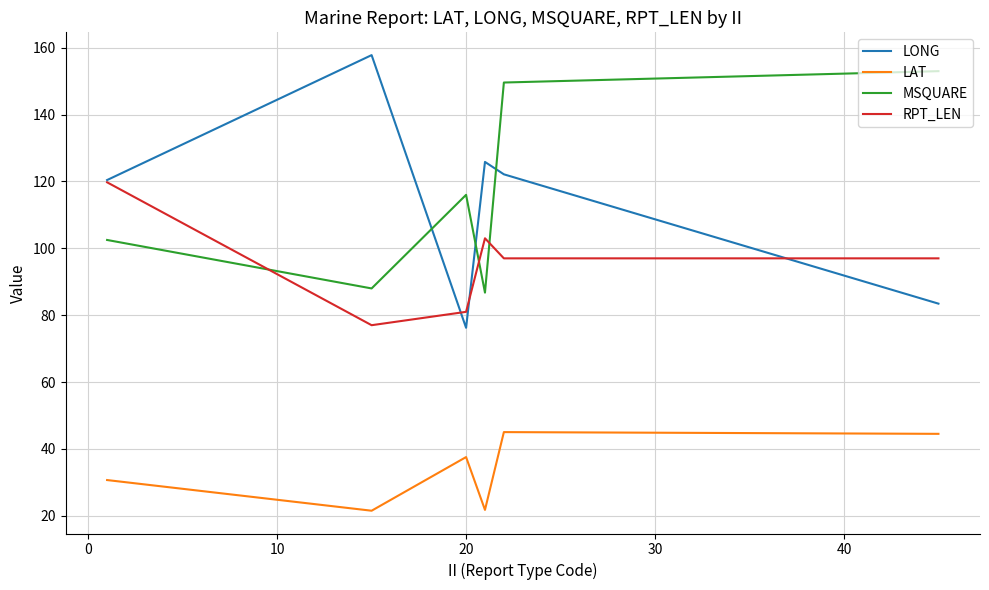

True or false: LAT and LONG cross at least once.

False